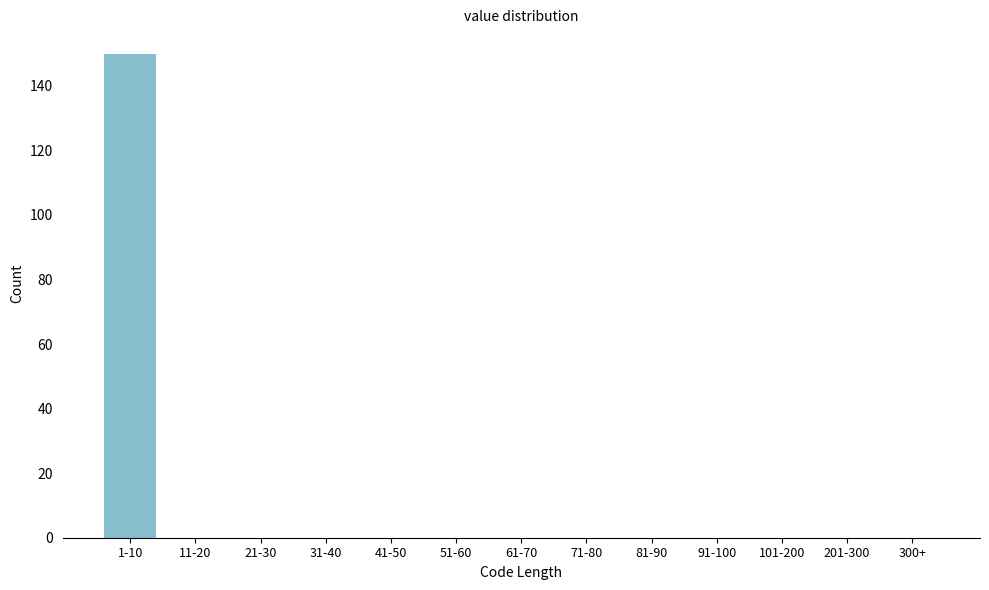

Reading right to left, what are all the values shown in this chart?

300+=0	201-300=0	101-200=0	91-100=0	81-90=0	71-80=0	61-70=0	51-60=0	41-50=0	31-40=0	21-30=0	11-20=0	1-10=150